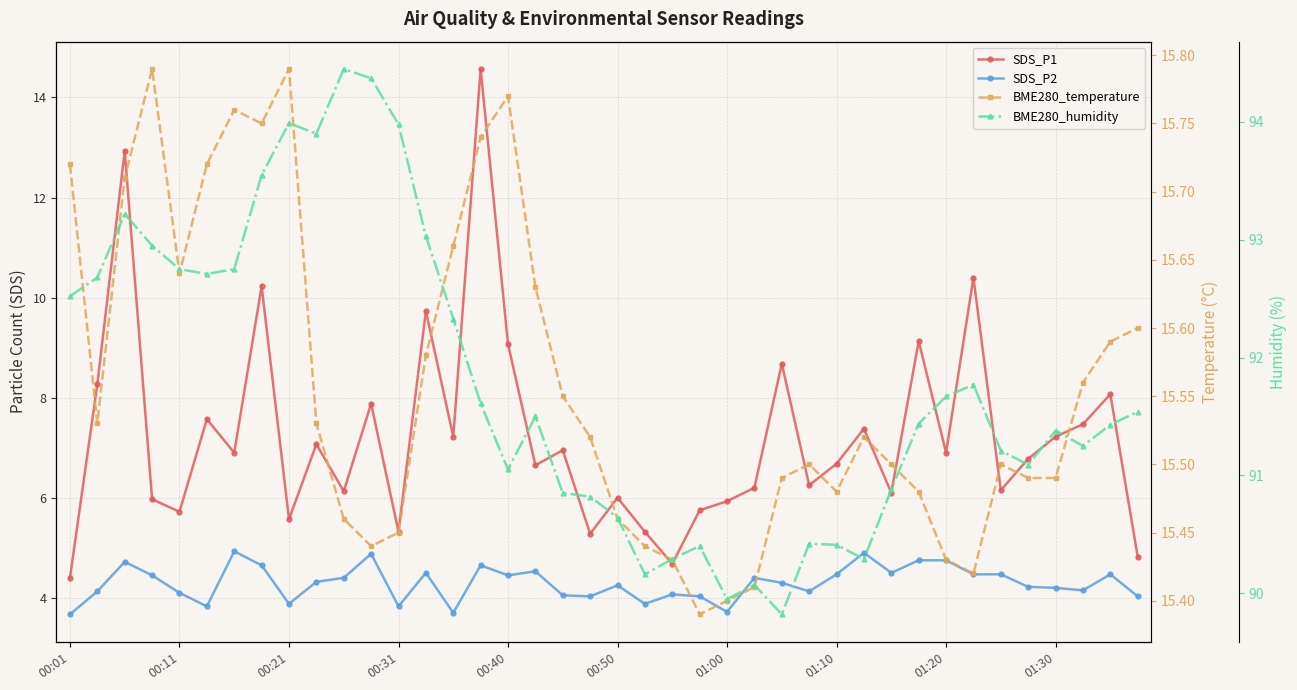

Which series has the widest spread of values?

SDS_P1